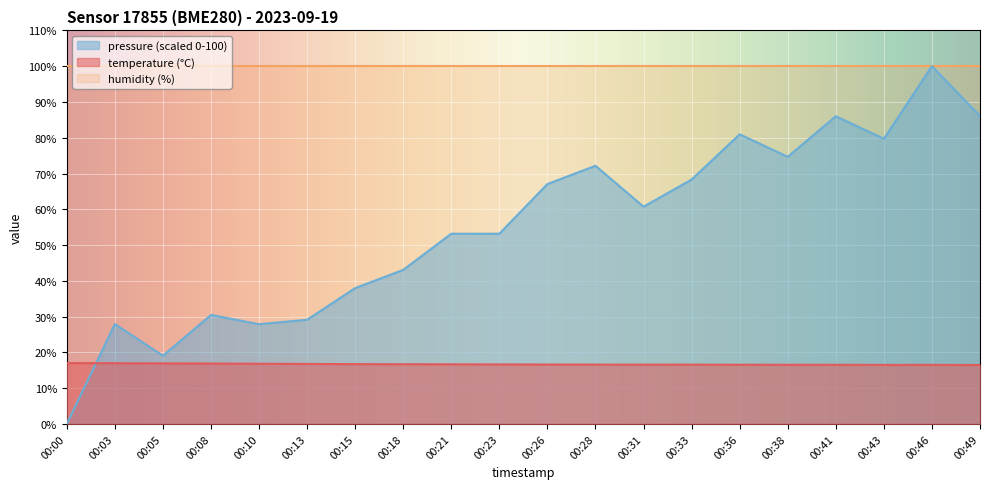

How many interior local valleys does the temperature series have?

1